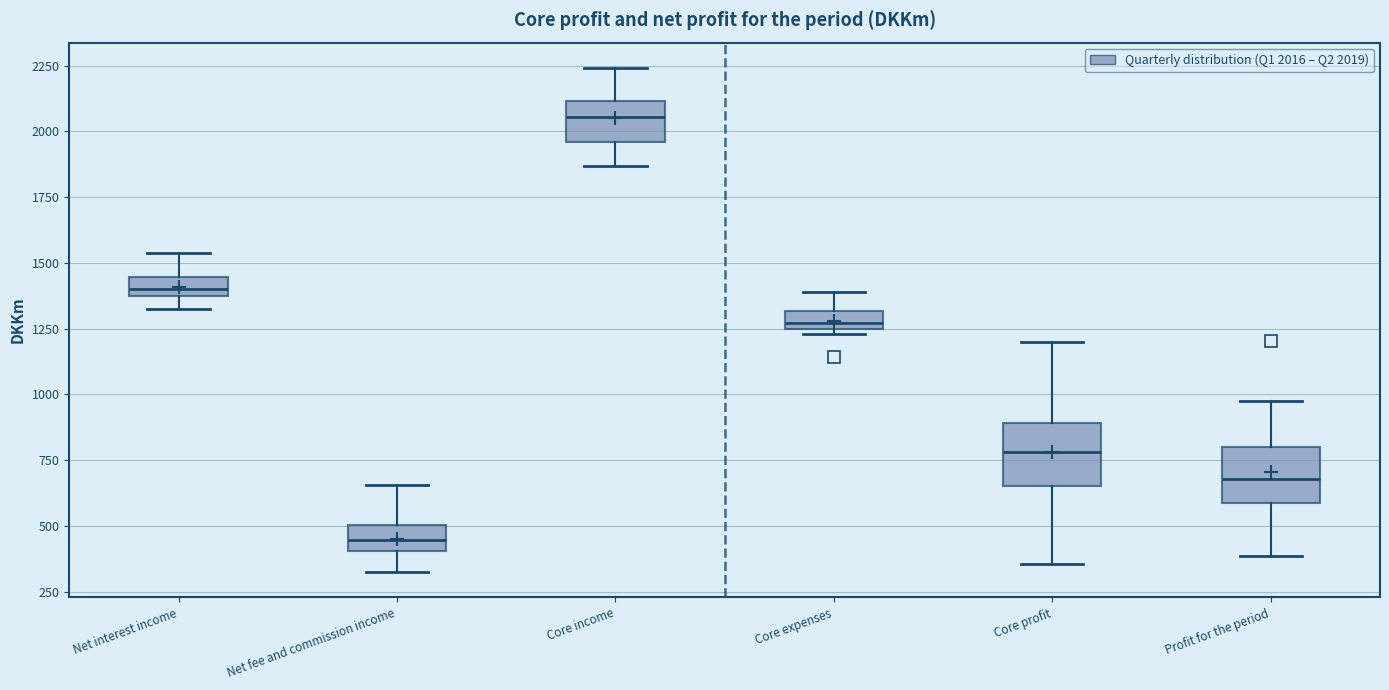

Where is the upper edge of the box for Net interest income on the y-axis? The values are not printed on the chart, so give them approximately, as read against the axis.

1450